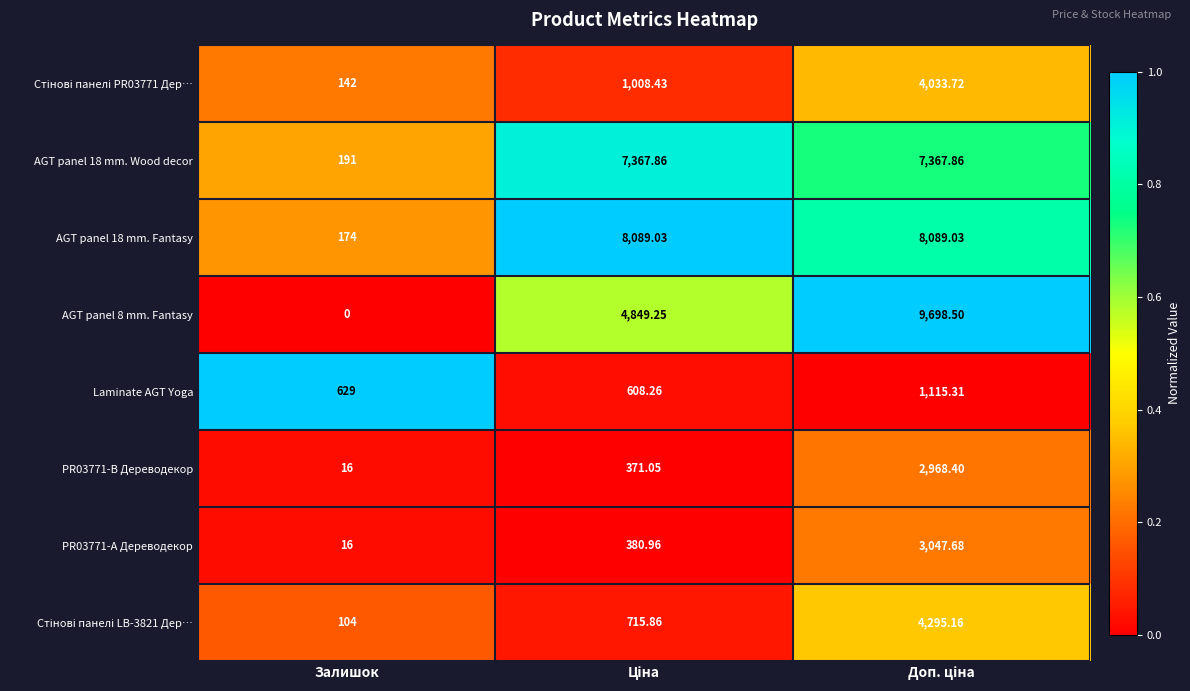

Which category has the lowest value across all series?

Залишок